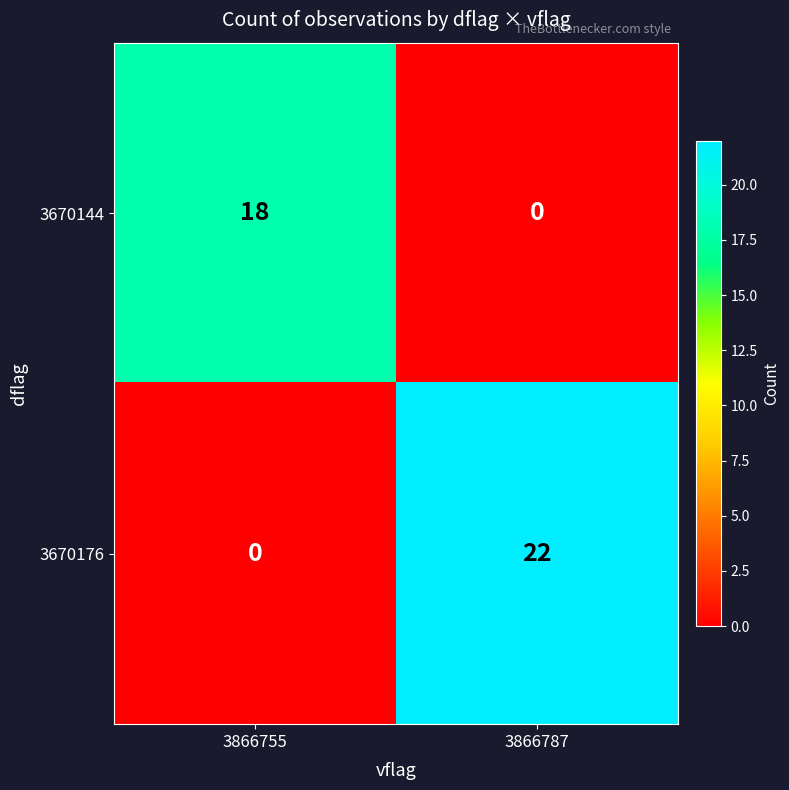

At which category is the sum across all series the highest?

3866787